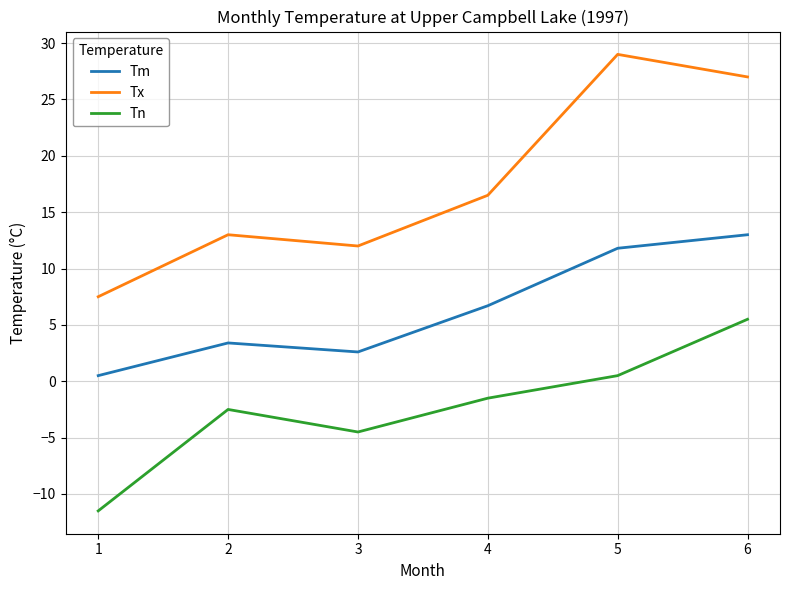

Count the number of categories in the chart.

6